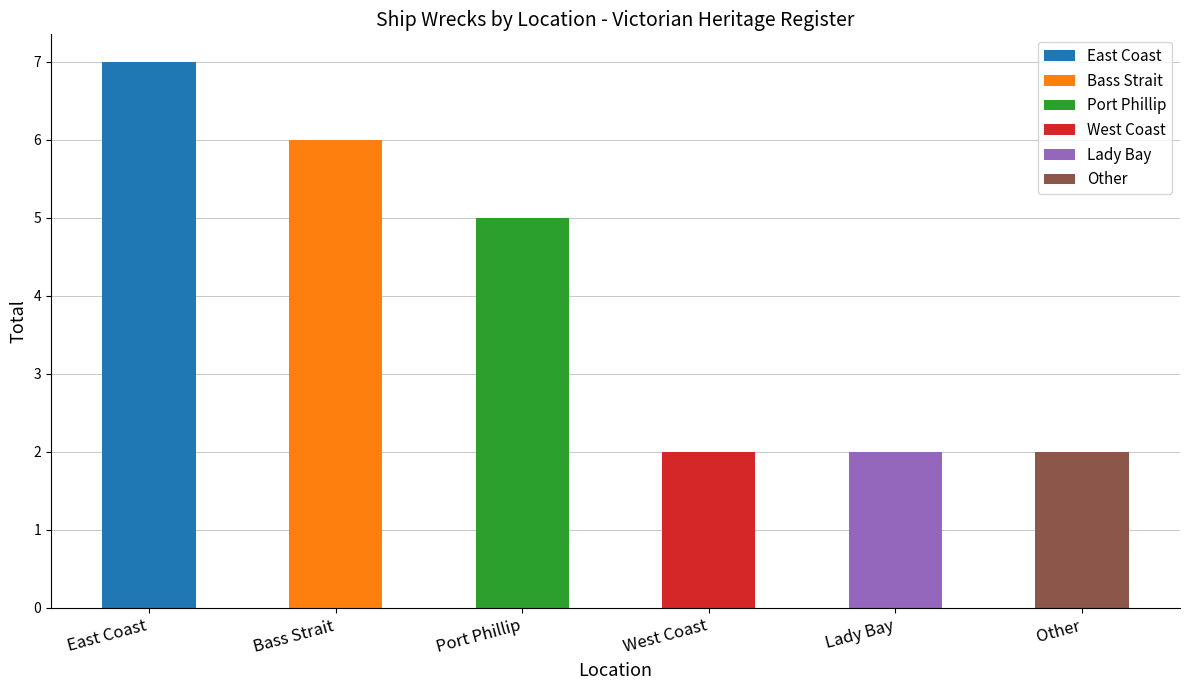

What is the label of the 2nd bar from the left?

Bass Strait